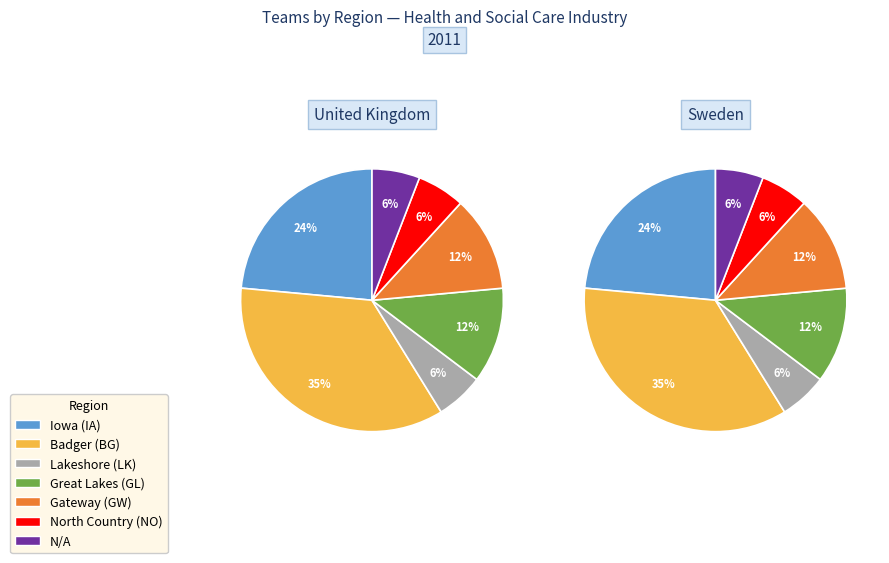

How many slices are in this pie chart?

7